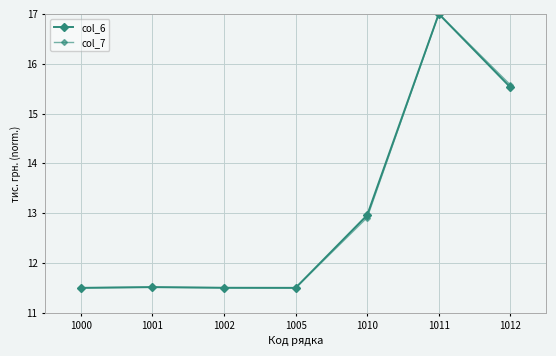

At which label does col_7 reach its peak?

1011